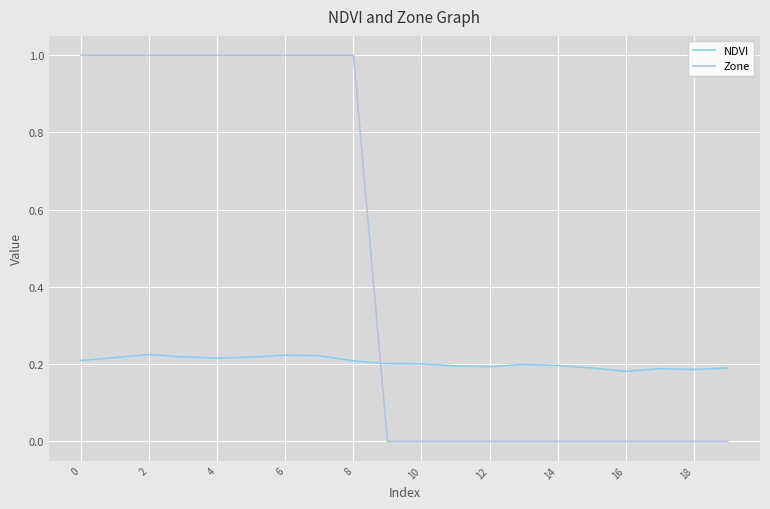

Which series has the largest total across all categories?

Zone